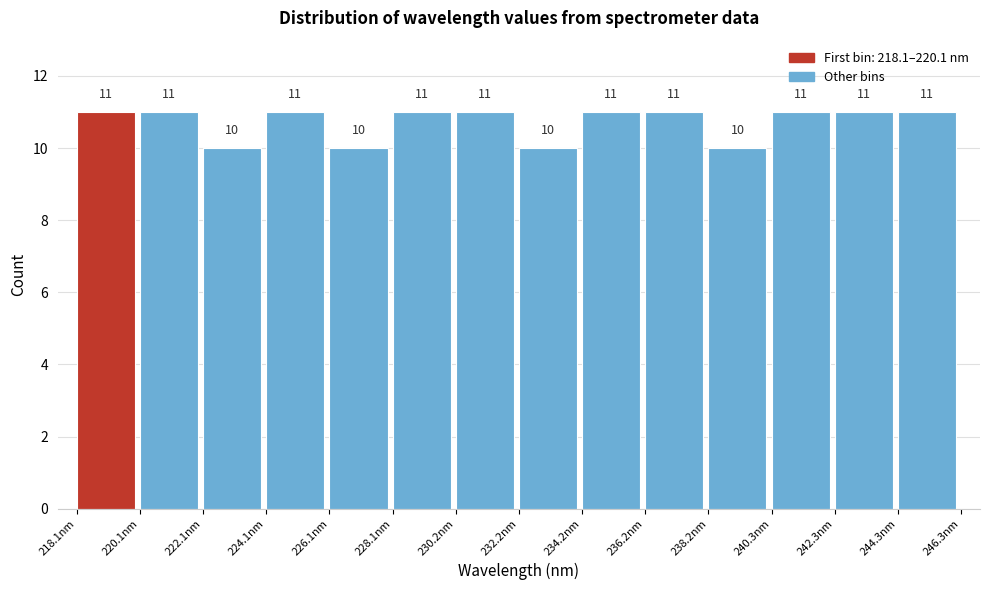

Reading left to right, transcribe this chart: for each bar, give the range it covers on the x-axis and its height. The bar edges are not printed on the chart, so give them approximately, as read against the axis.

218.0 to 220.0: 11
220.0 to 222.0: 11
222.0 to 224.0: 10
224.0 to 226.0: 11
226.0 to 228.0: 10
228.0 to 230.0: 11
230.0 to 232.0: 11
232.0 to 234.0: 10
234.0 to 236.0: 11
236.0 to 238.0: 11
238.0 to 240.5: 10
240.5 to 242.5: 11
242.5 to 244.5: 11
244.5 to 246.5: 11